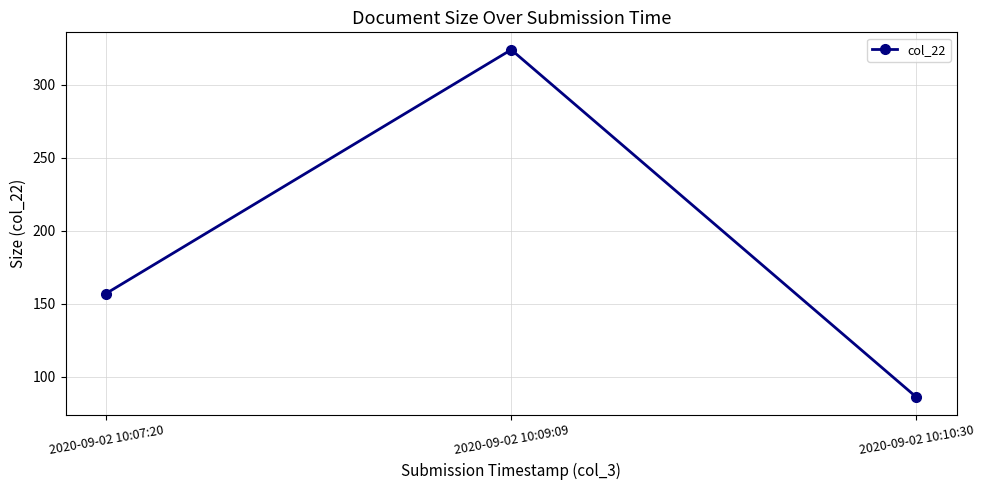

What is the difference between the values at 2020-09-02 10:07:20 and 2020-09-02 10:10:30?

71